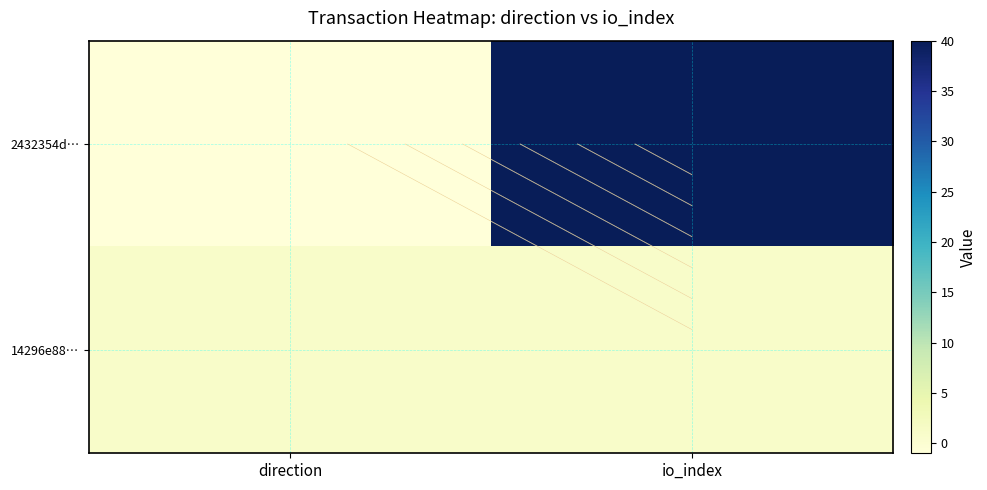

What is the average value of the 14296e88… series?

1